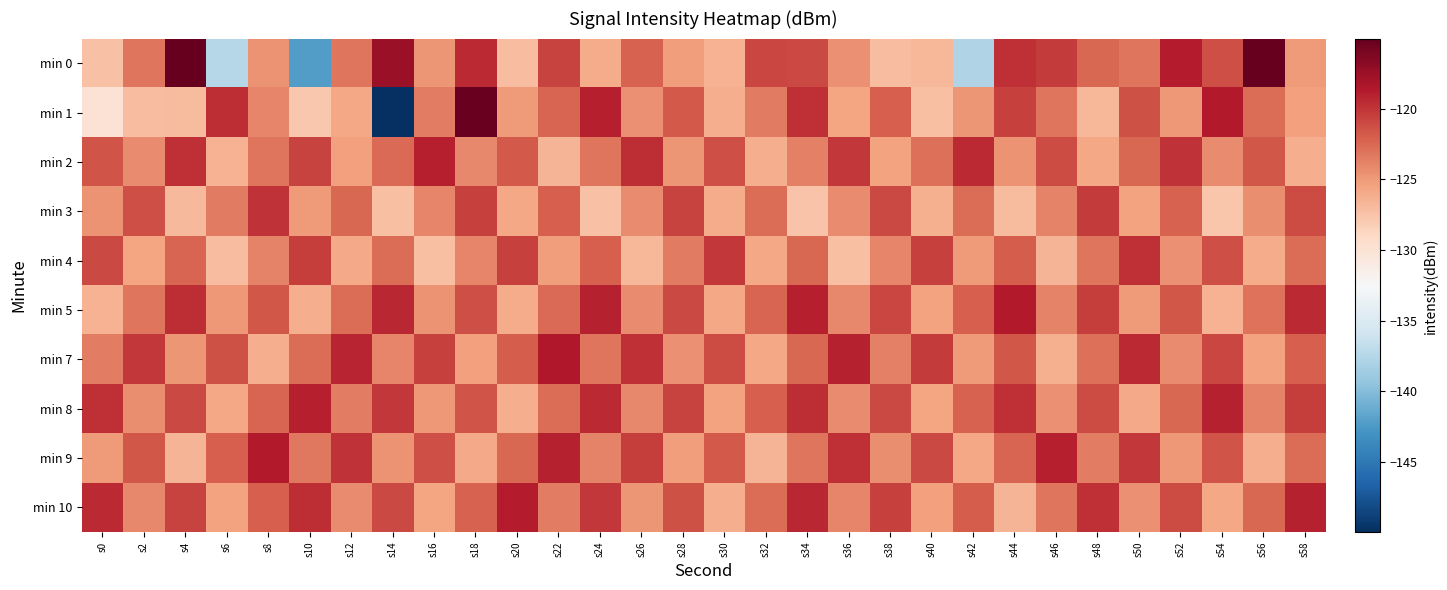

What is the difference between the highest and lowest values at s52?

6.2